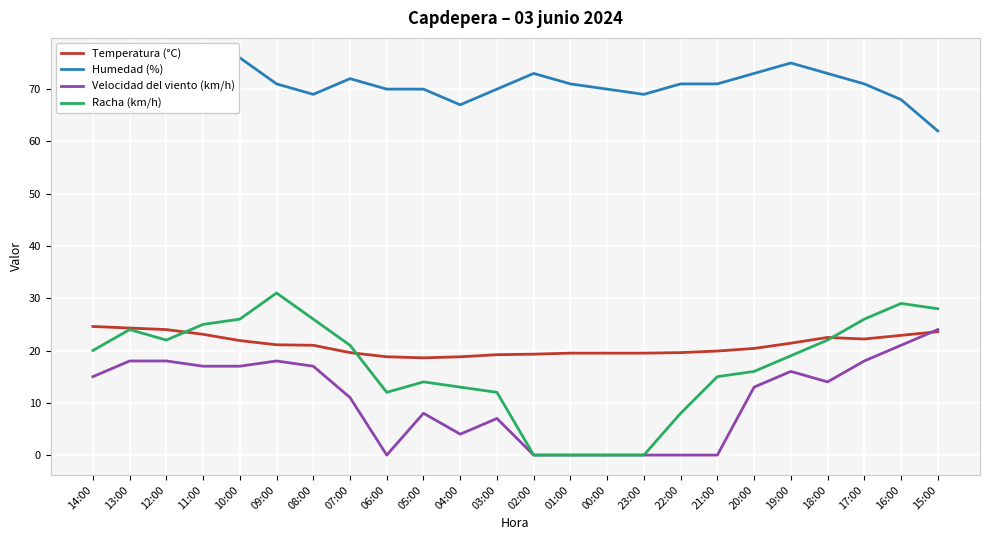

Which series has the largest range (max minus min)?

Racha (km/h)